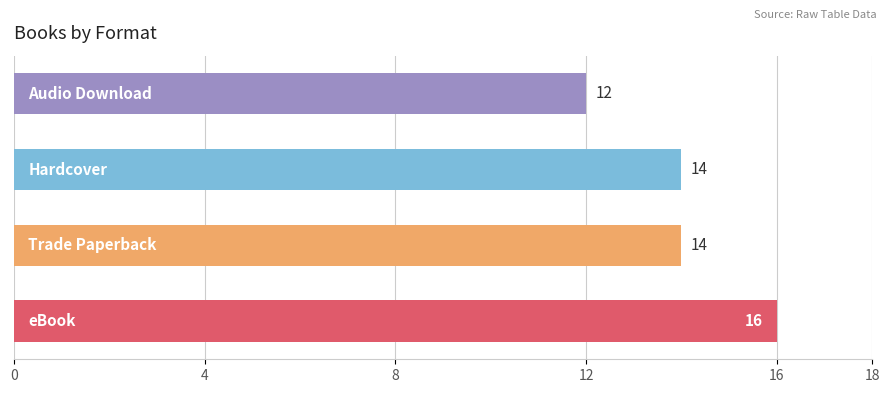

What is the difference between the maximum and second lowest values?

2